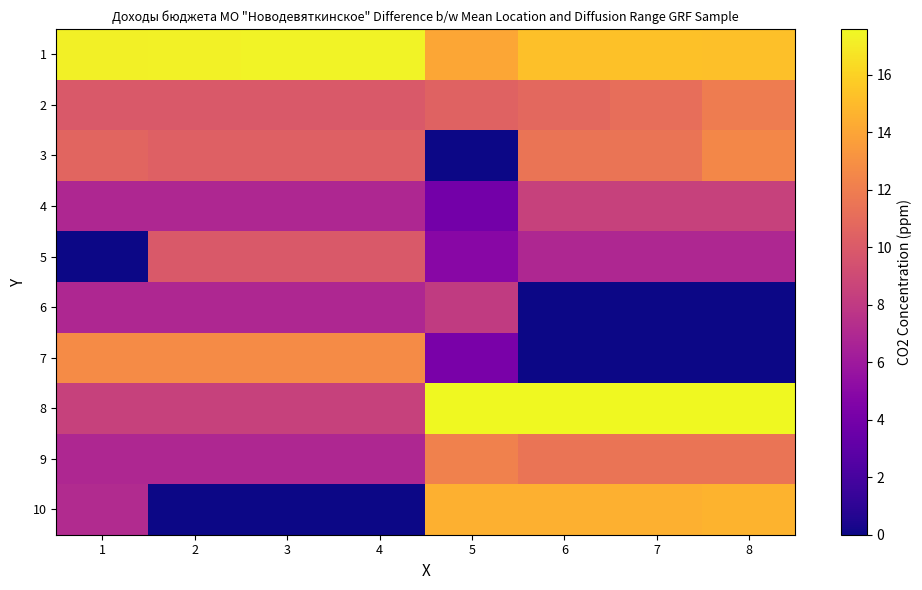

What is the difference between the highest and lowest values at 7?

17.6